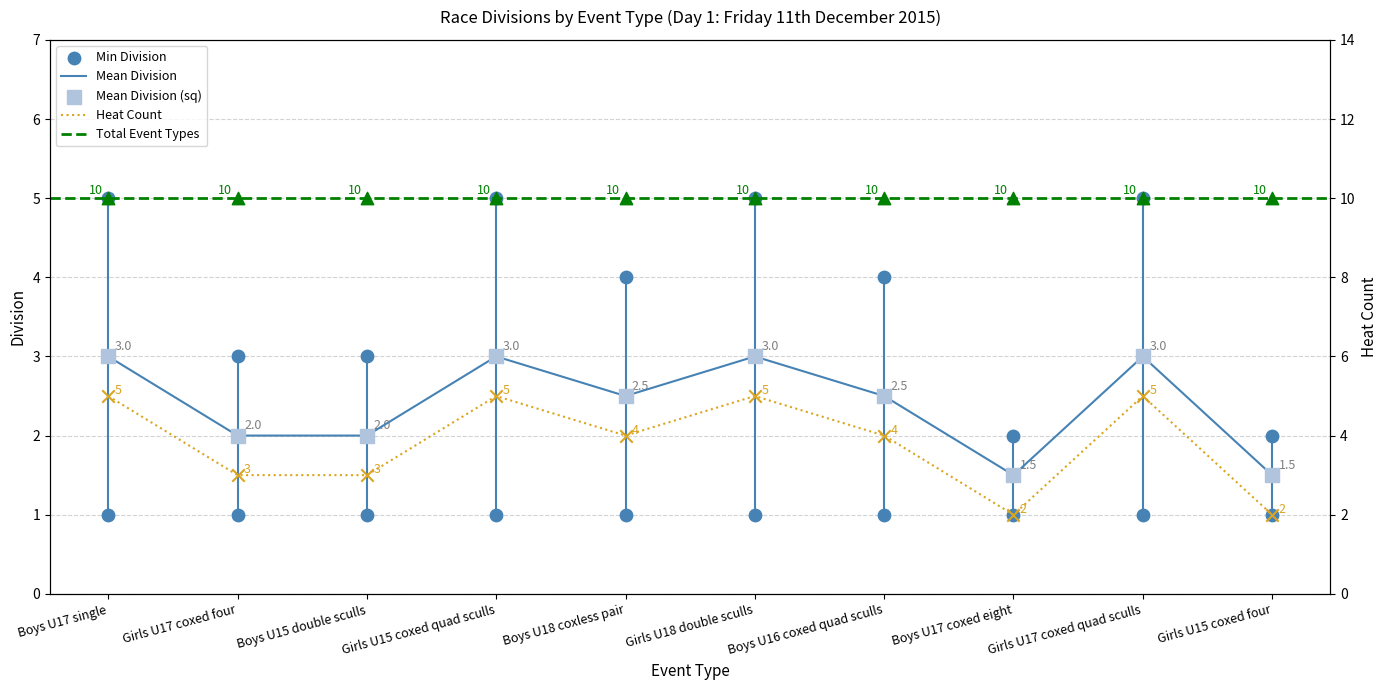

Is the value of Heat Count at Girls U17 coxed quad sculls greater than the value of Mean Division at Girls U17 coxed quad sculls?

No